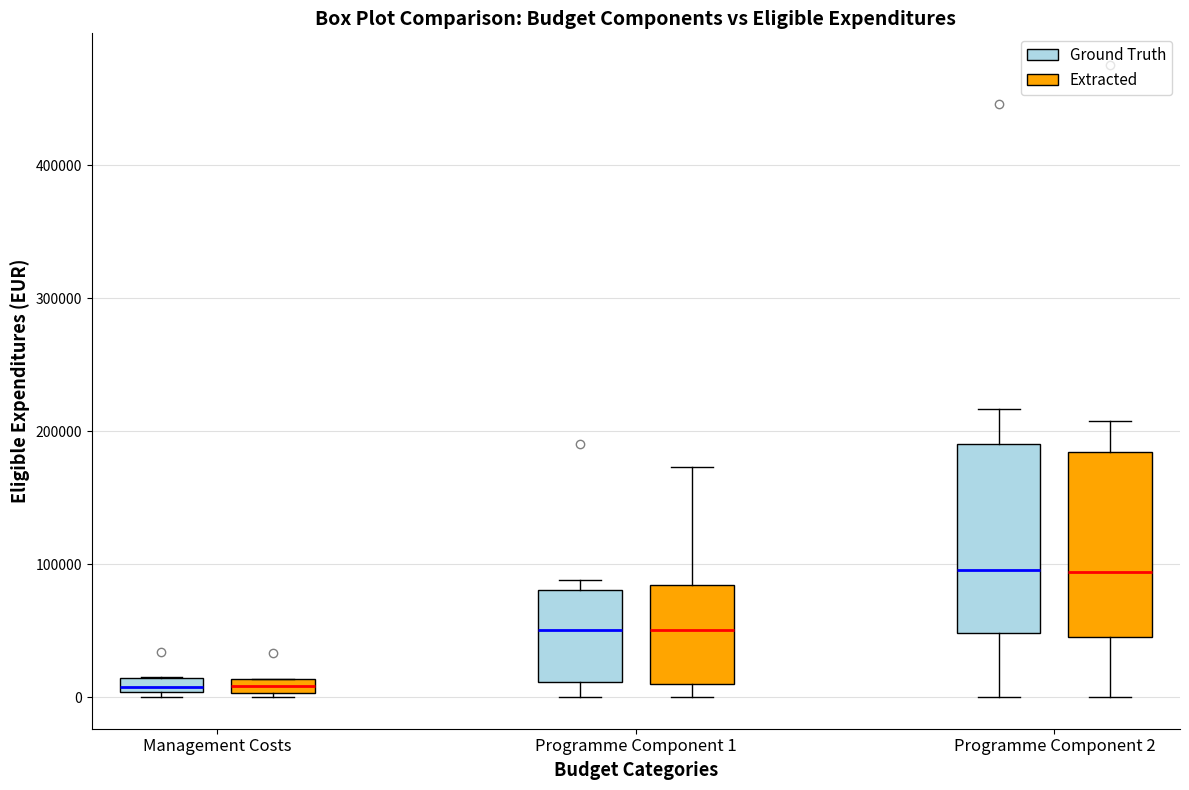

Where does the median line of the box for Programme Component 2 (Ground Truth) sit on the y-axis? The values are not printed on the chart, so give them approximately, as read against the axis.

100000